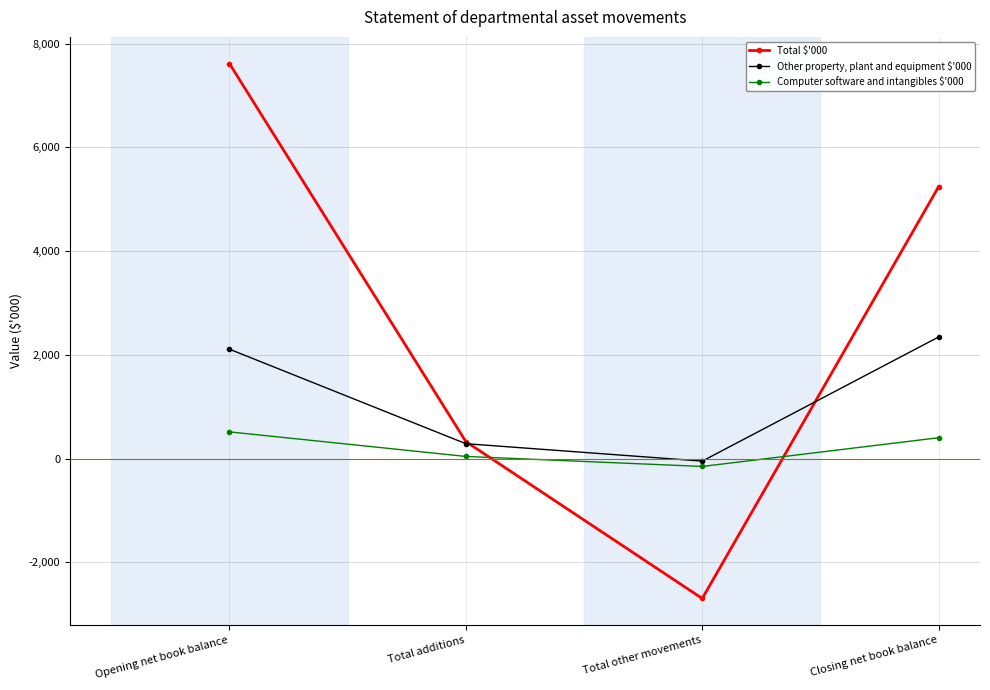

Reading left to right, transcribe all the data shown in this chart.

Total $'000: 7615	326	-2699	5242
Other property, plant and equipment $'000: 2108	286	-50	2344
Computer software and intangibles $'000: 514	40	-153	401